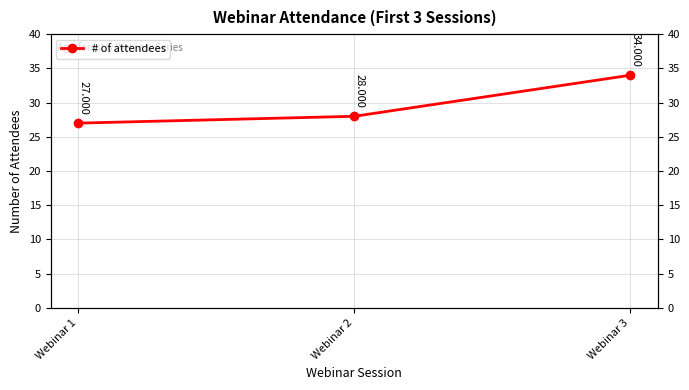

Which label corresponds to the smallest value in the chart?

Webinar 1